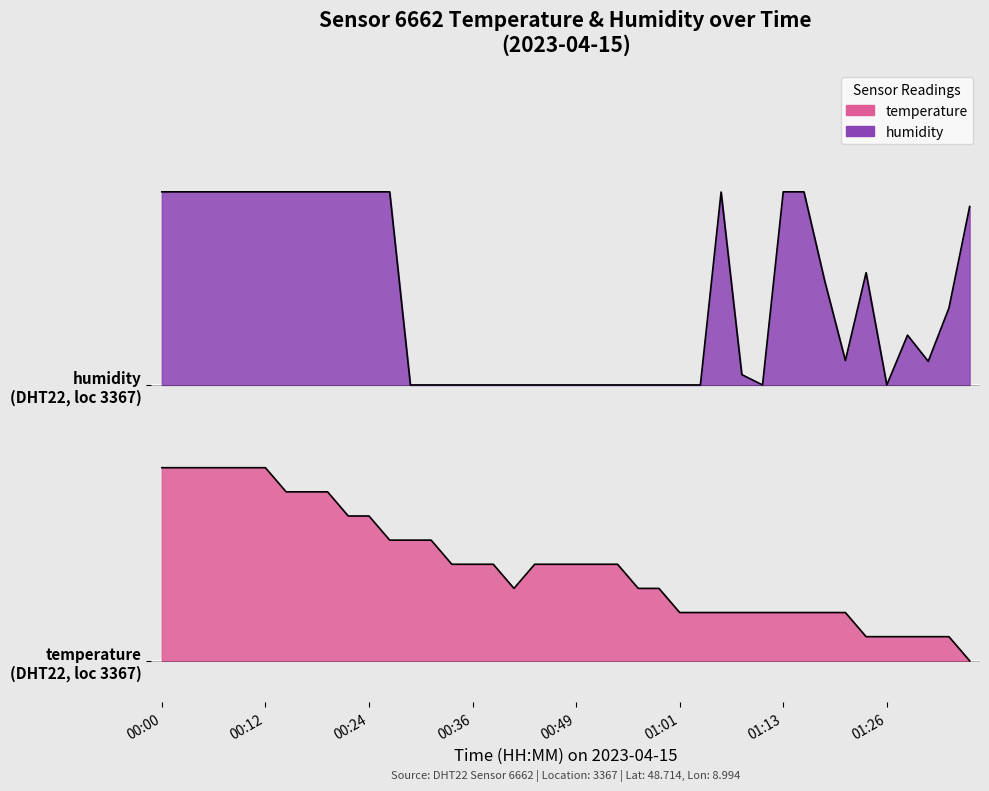

Reading left to right, list all the values displayed in this chart.

temperature: 0.7	0.7	0.7	0.7	0.7	0.7	0.6	0.6	0.6	0.5	0.5	0.4	0.4	0.4	0.3	0.3	0.3	0.3	0.3	0.3	0.3	0.3	0.3	0.3	0.3	0.2	0.2	0.2	0.2	0.2	0.2	0.2	0.2	0.2	0.1	0.1	0.1	0.1	0.1	0.0
humidity: 1.7	1.7	1.7	1.7	1.7	1.7	1.7	1.7	1.7	1.7	1.7	1.7	1.0	1.0	1.0	1.0	1.0	1.0	1.0	1.0	1.0	1.0	1.0	1.0	1.0	1.0	1.0	1.7	1.0	1.0	1.7	1.7	1.4	1.1	1.4	1.0	1.2	1.1	1.3	1.6